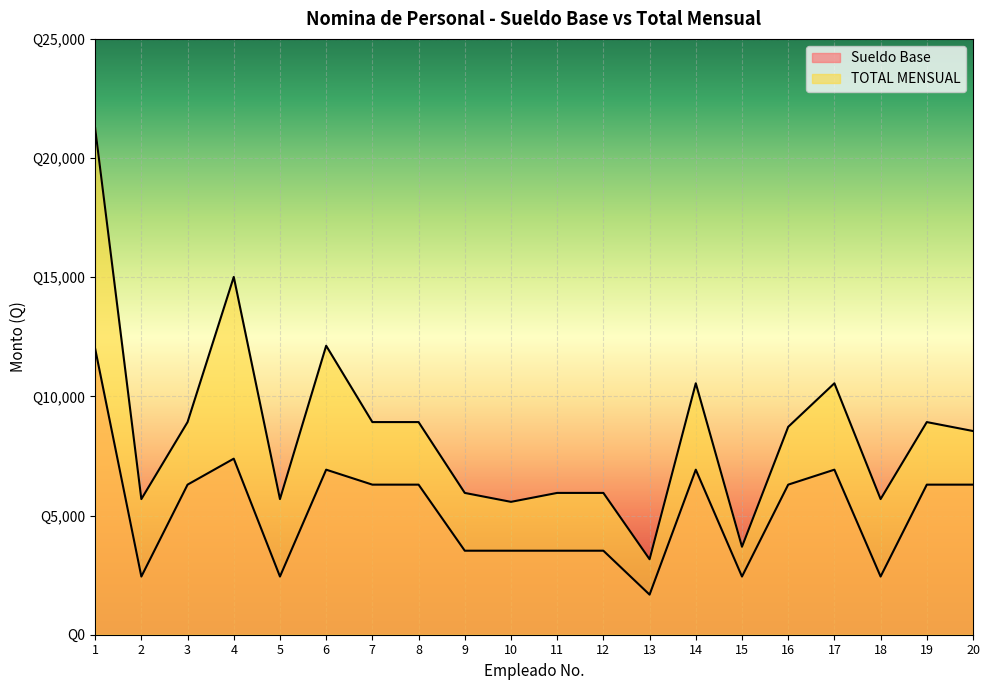

True or false: TOTAL MENSUAL and Sueldo Base intersect in this chart.

False